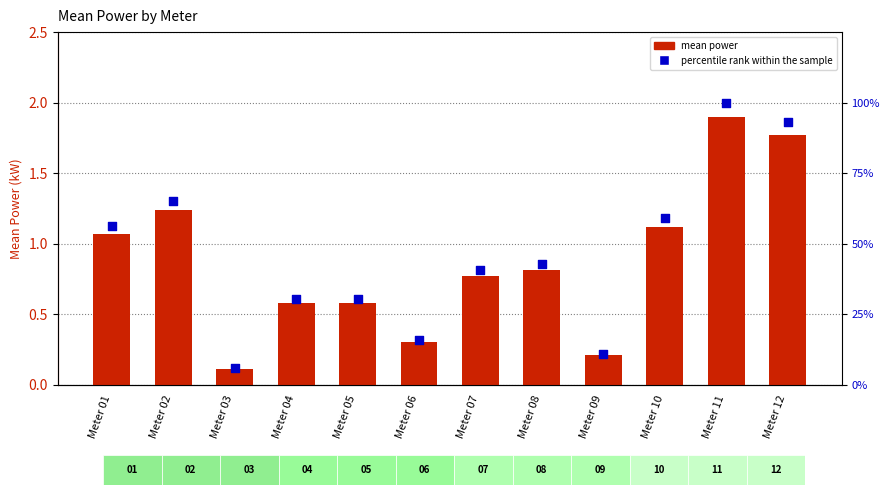

Which series has the widest spread of Y values?

percentile rank within the sample